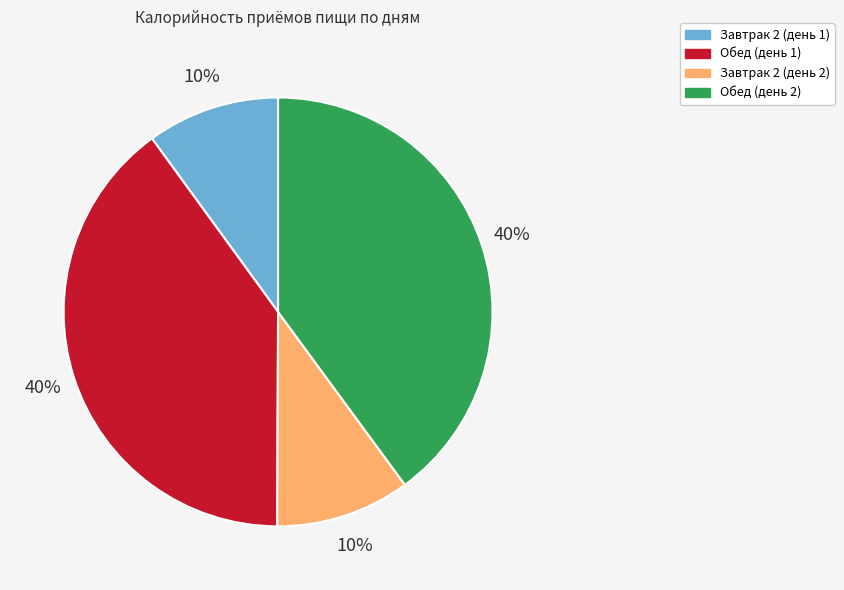

Is there a majority slice in this chart?

No